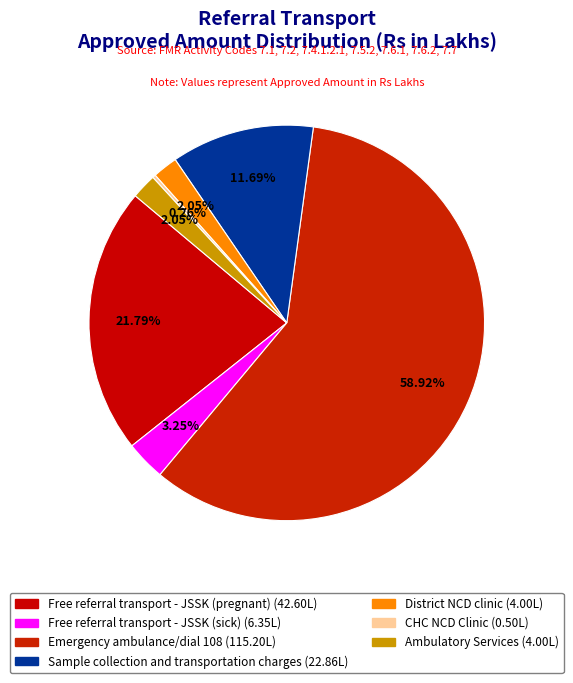

What is the change in value from Free referral transport - JSSK (sick) to Sample collection and transportation charges?

+16.5